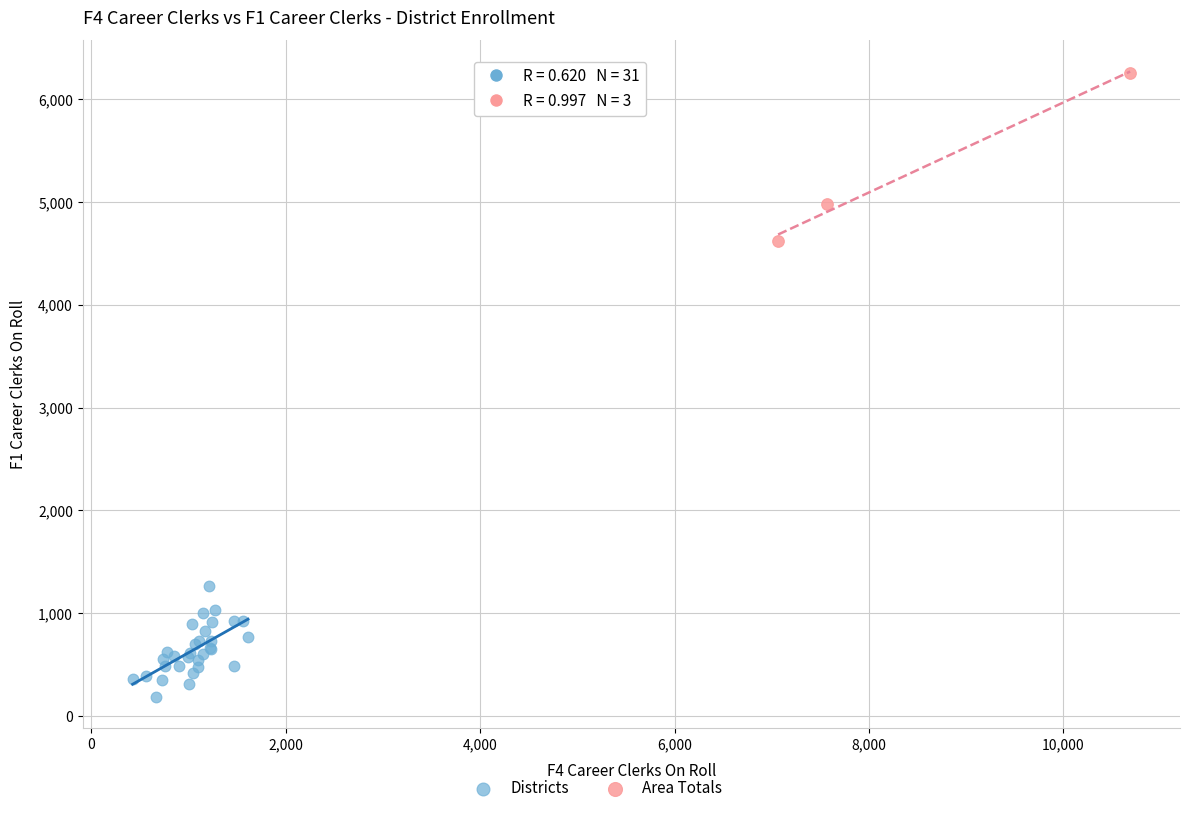

Which series has the largest Y range (max minus min)?

Area Totals